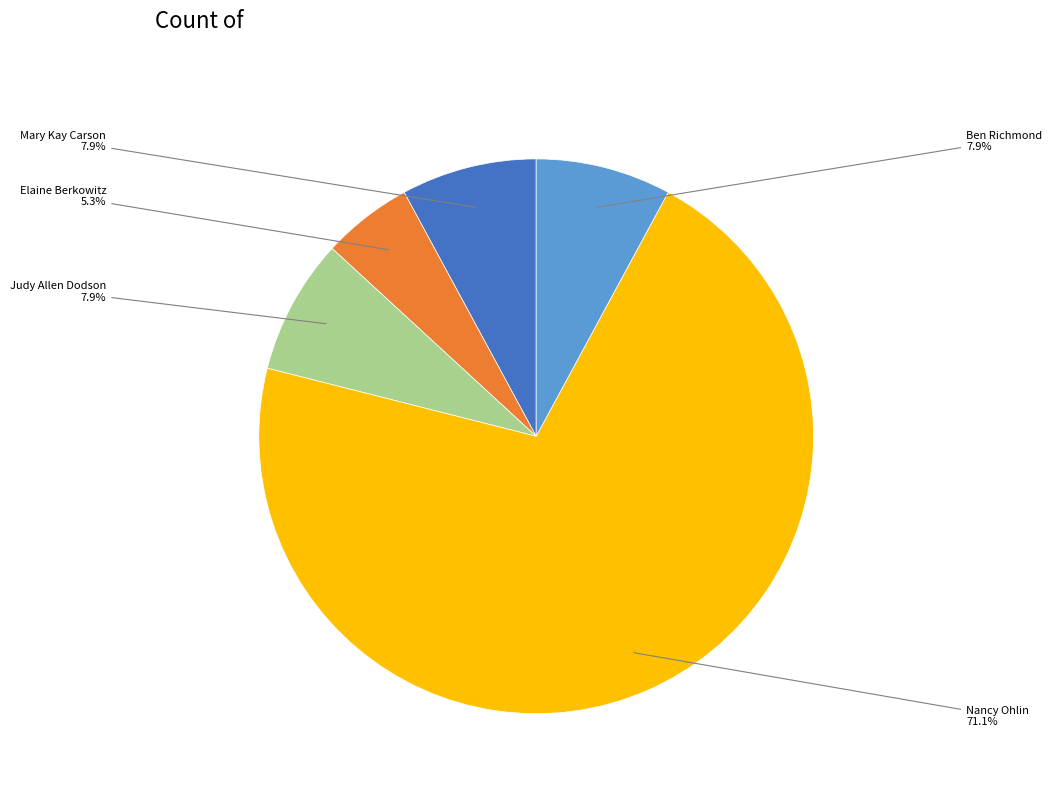

Is there a majority slice in this chart?

Yes